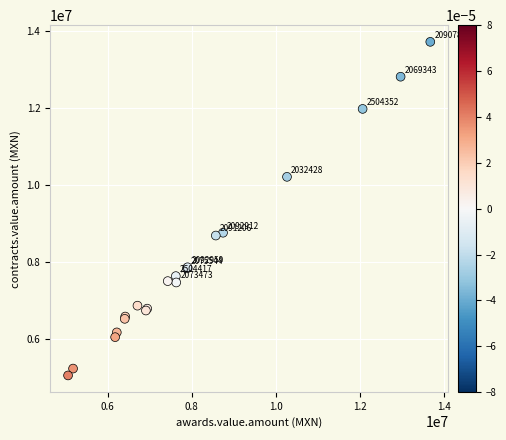

What Y value in the scatter plot is closest to 9395627?

8769703.6